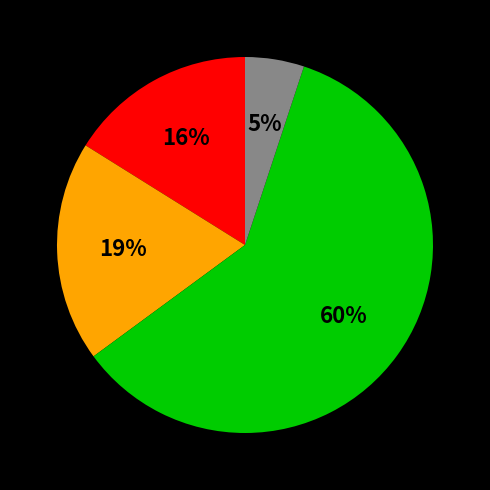

Is there a majority slice in this chart?

Yes